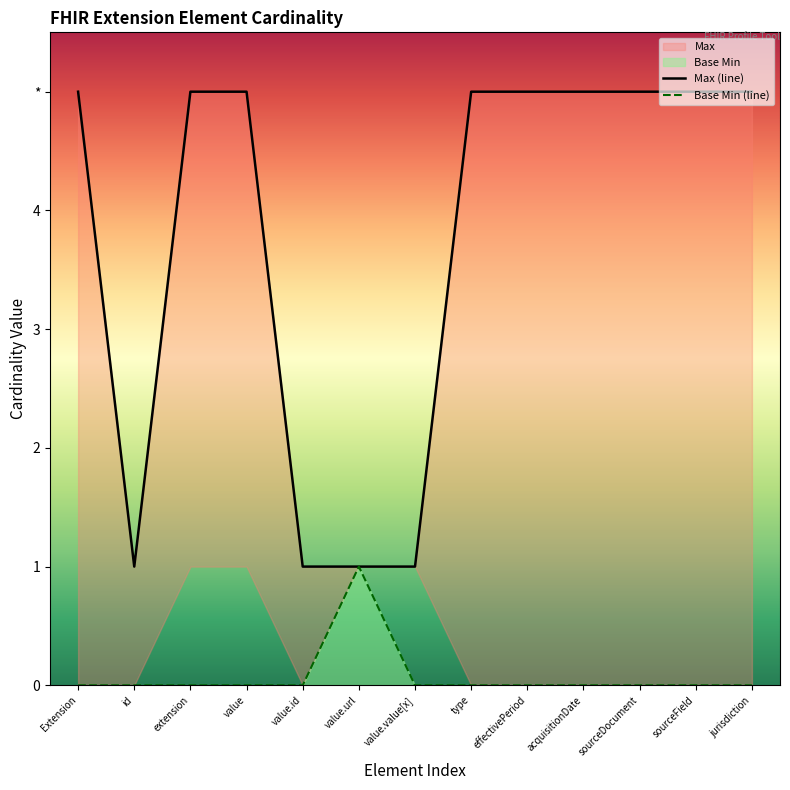

Which series has the largest range (max minus min)?

Max (line)